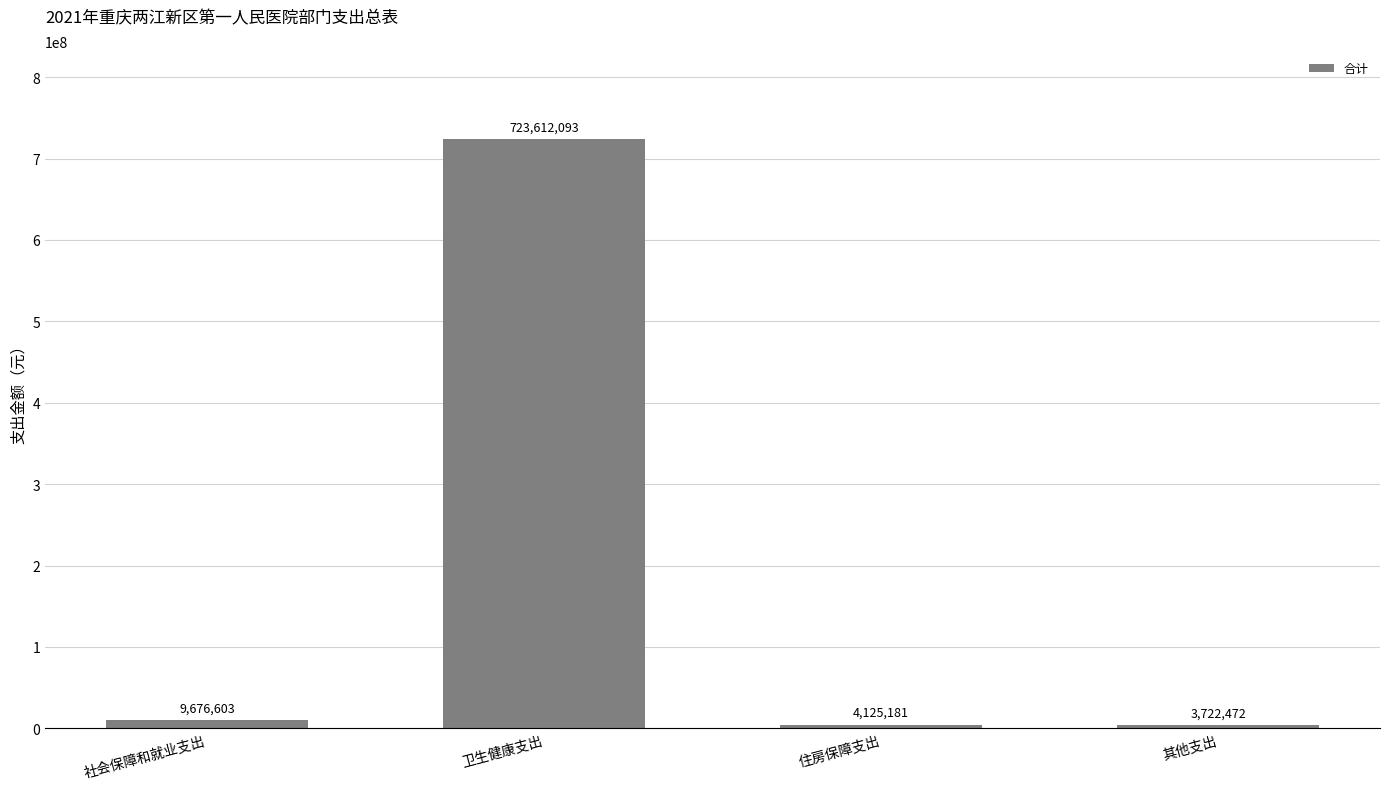

The chart shows a value of 3722472.0 at 其他支出. True or false?

True